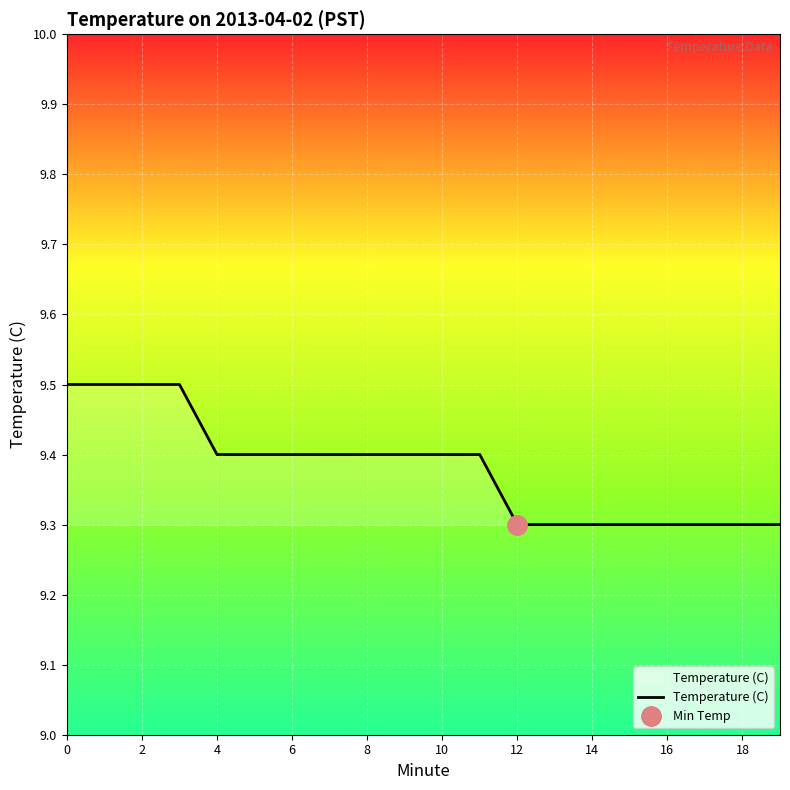

What is the maximum value for Temperature (C)?

9.5